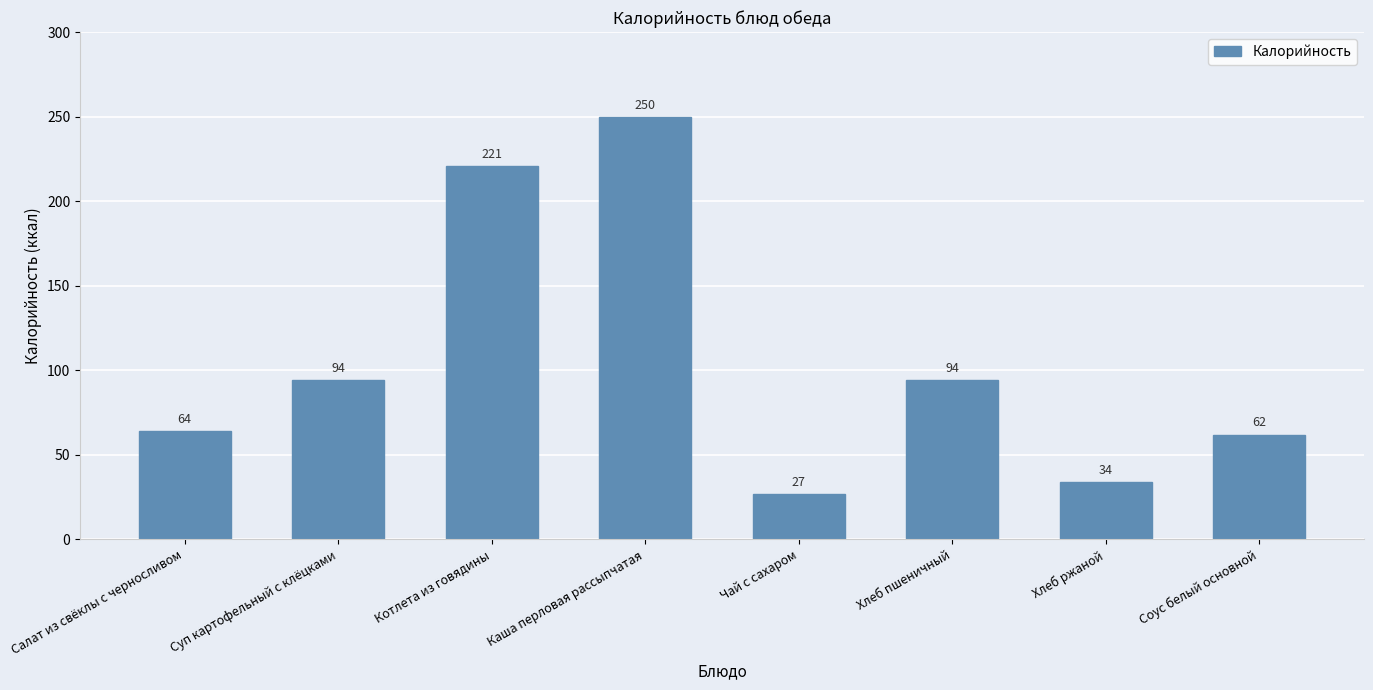

What value does the data have at Чай с сахаром?

27